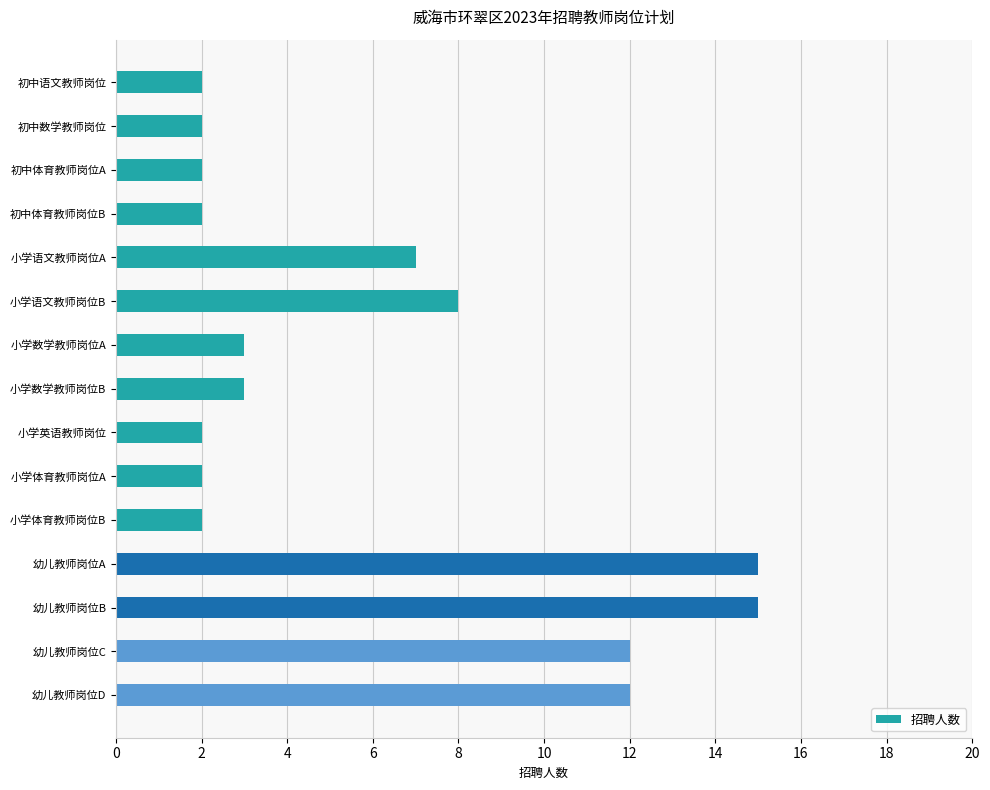

How many bars are there in total?

15